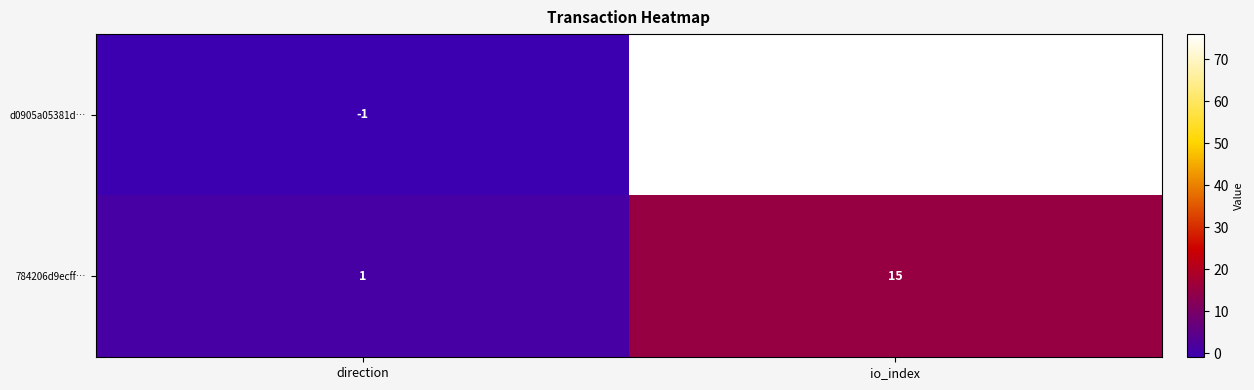

The value of 784206d9ecff… at direction is 1. True or false?

True